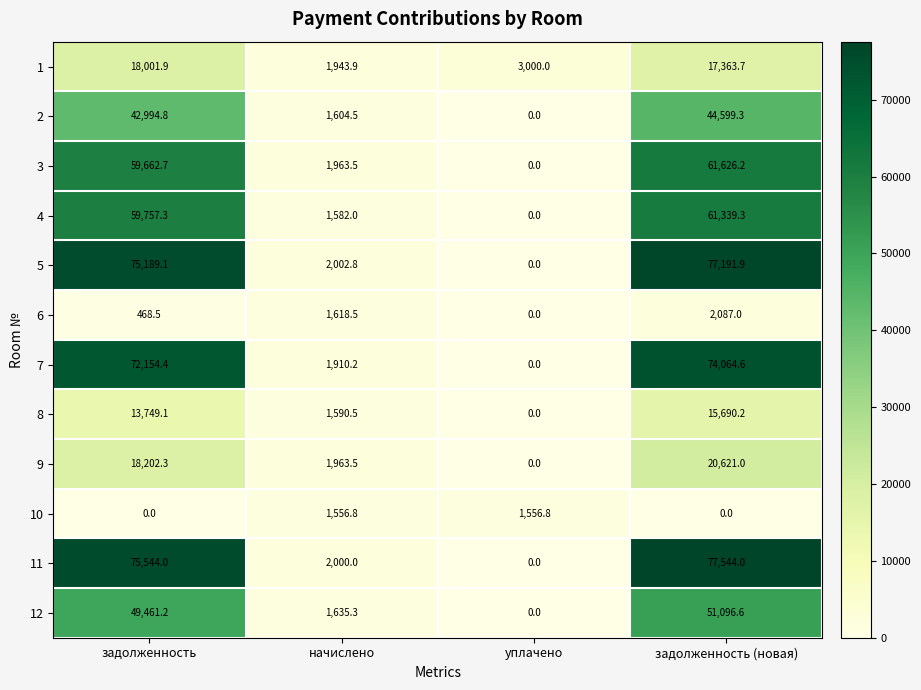

What is the difference between the highest and lowest values at начислено?

446.0